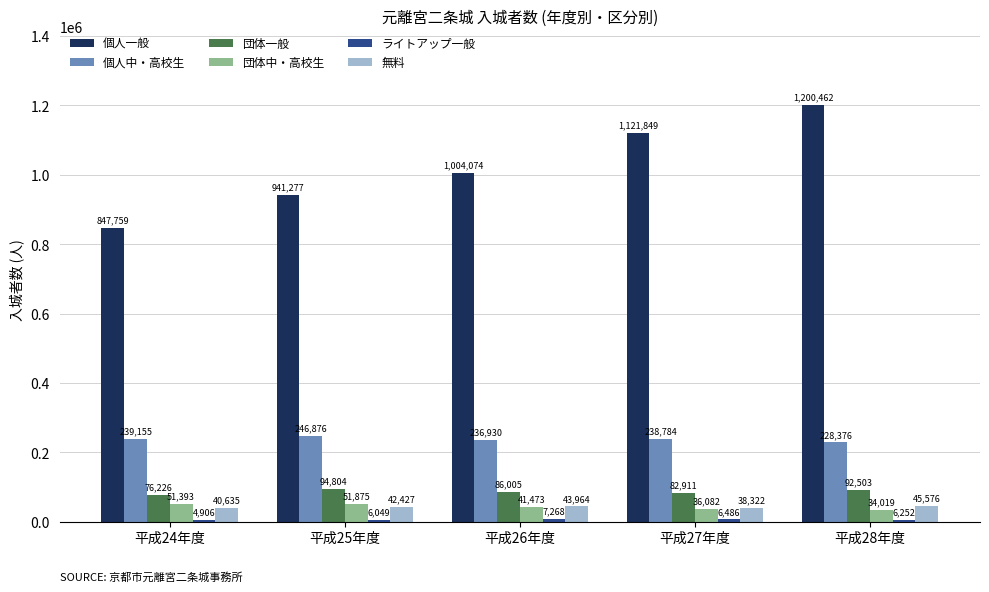

At which category is the sum across all series the highest?

平成28年度